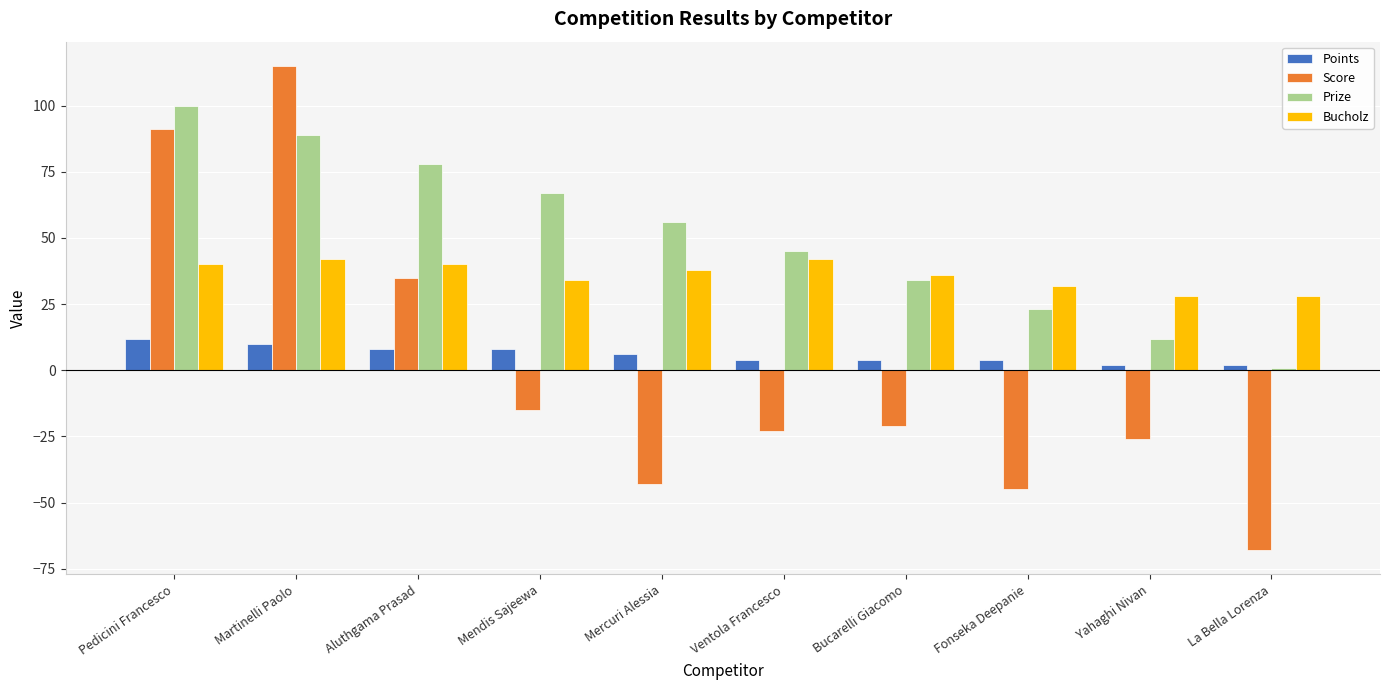

What is the total value across all series at Martinelli Paolo?

256